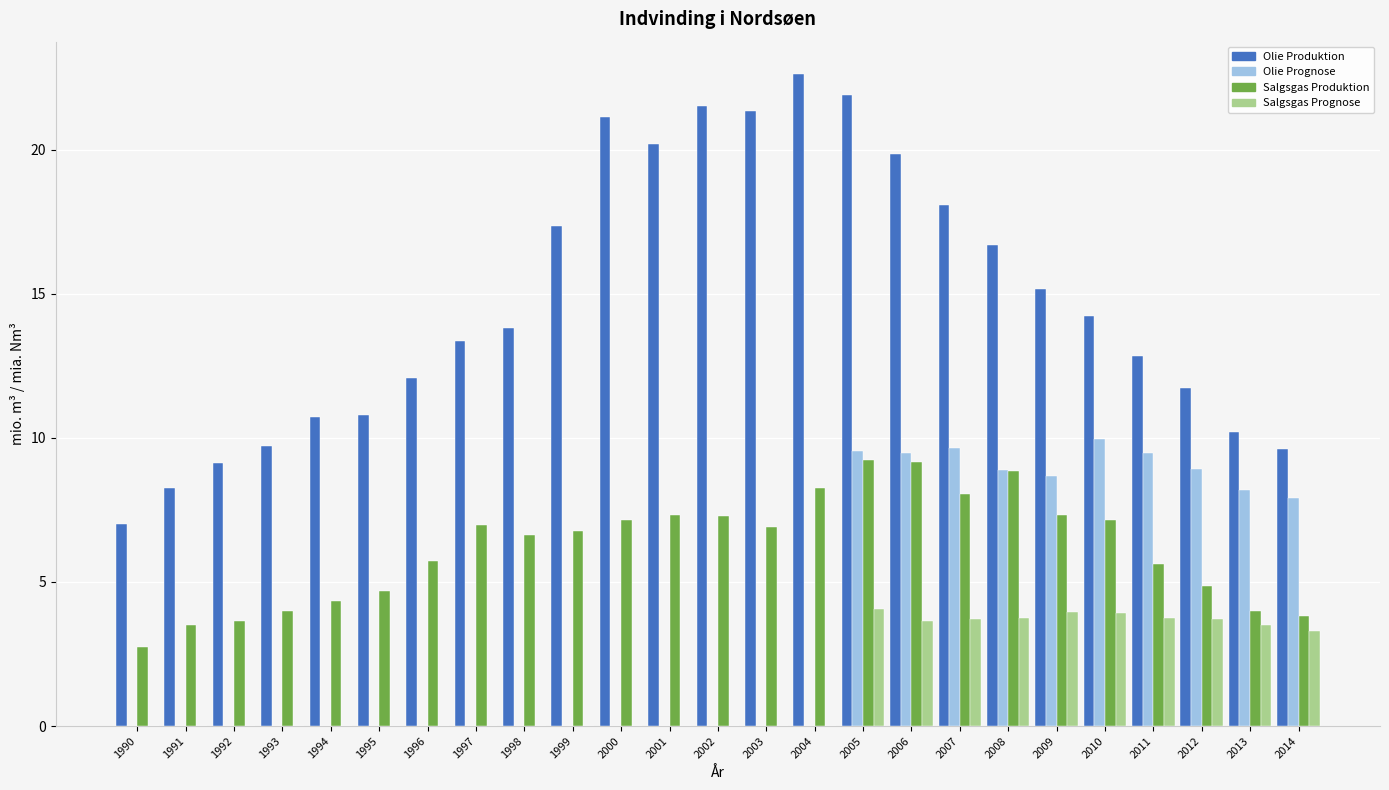

Which series changed the most between 1991 and 2006?

Olie Produktion